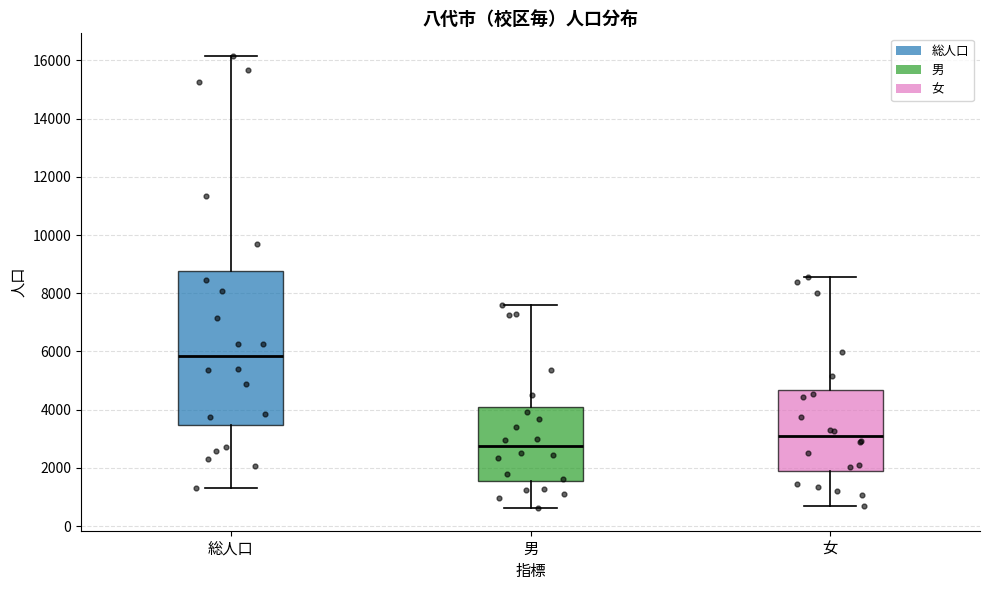

Reading left to right, transcribe this box plot: for each box, give where its median line is, the range the box spans, and where its two whiskers end, as read against the y-axis. The values are not printed on the chart, so give them approximately, as read against the axis.

総人口: median 5800, box 3400 to 8800, whiskers 1200 to 16200
男: median 2800, box 1600 to 4000, whiskers 600 to 7600
女: median 3000, box 1800 to 4600, whiskers 600 to 8600